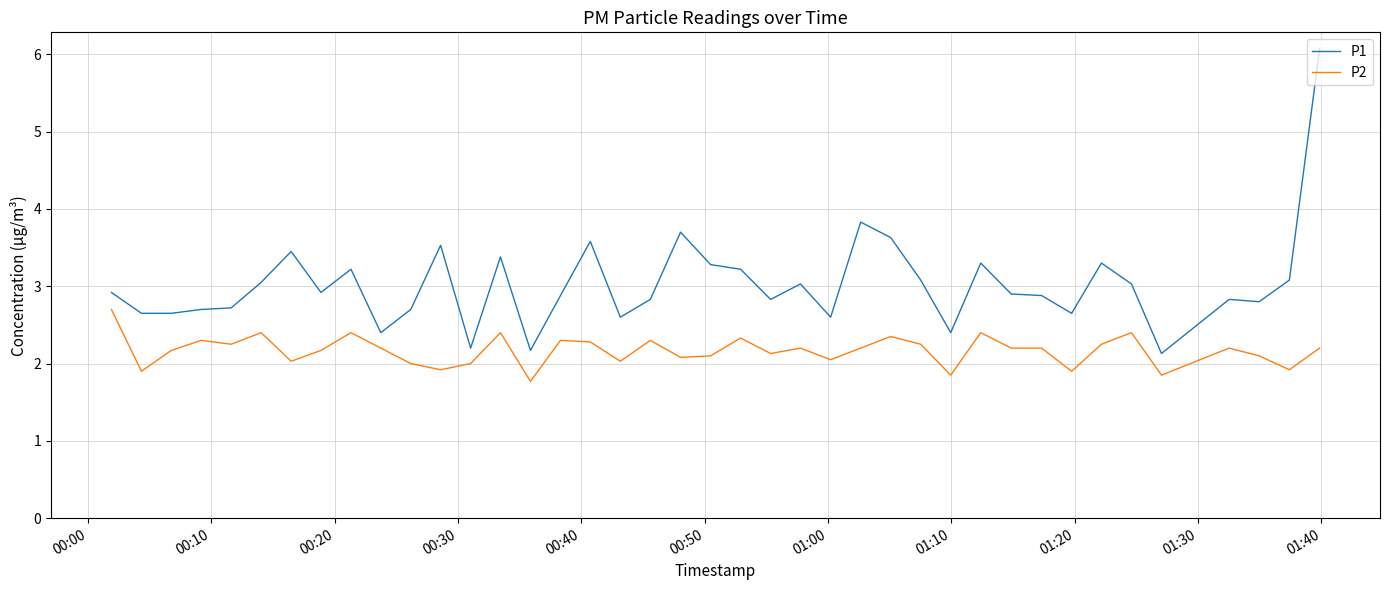

Which series has the largest total across all categories?

P1